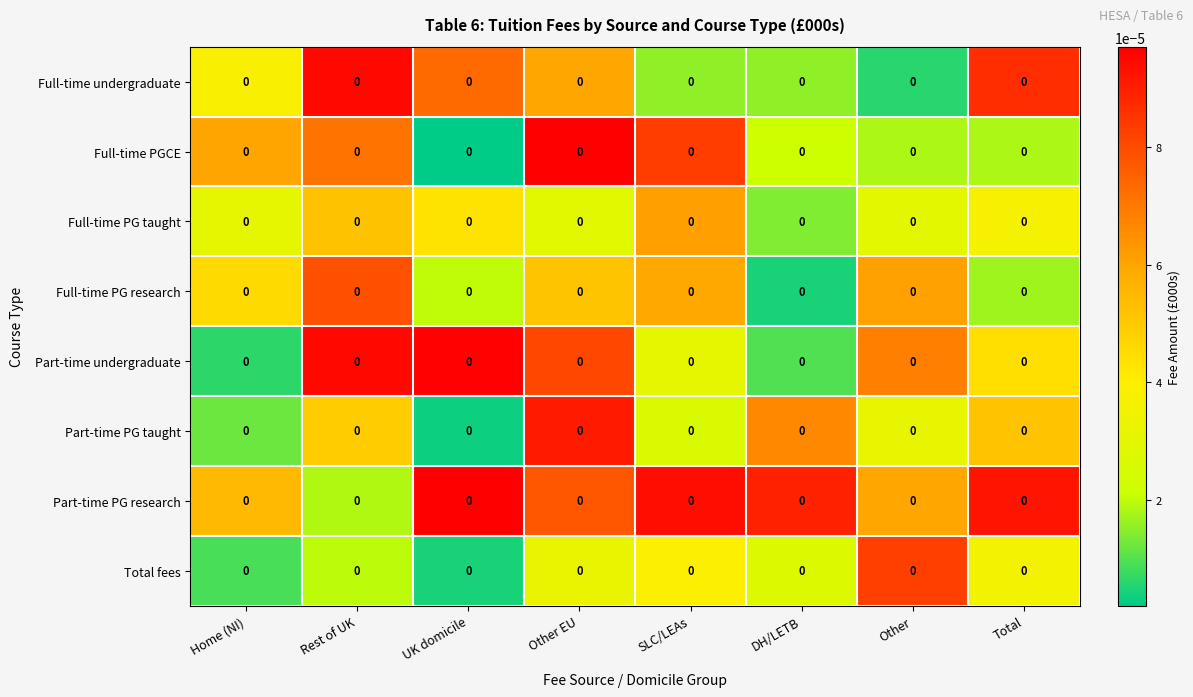

Reading left to right, extract all data points from this chart.

Full-time undergraduate: Home (NI)=0.0	Rest of UK=0.0	UK domicile=0.0	Other EU=0.0	SLC/LEAs=0.0	DH/LETB=0.0	Other=0.0	Total=0.0
Full-time PGCE: Home (NI)=0.0	Rest of UK=0.0	UK domicile=0.0	Other EU=0.0	SLC/LEAs=0.0	DH/LETB=0.0	Other=0.0	Total=0.0
Full-time PG taught: Home (NI)=0.0	Rest of UK=0.0	UK domicile=0.0	Other EU=0.0	SLC/LEAs=0.0	DH/LETB=0.0	Other=0.0	Total=0.0
Full-time PG research: Home (NI)=0.0	Rest of UK=0.0	UK domicile=0.0	Other EU=0.0	SLC/LEAs=0.0	DH/LETB=0.0	Other=0.0	Total=0.0
Part-time undergraduate: Home (NI)=0.0	Rest of UK=0.0	UK domicile=0.0	Other EU=0.0	SLC/LEAs=0.0	DH/LETB=0.0	Other=0.0	Total=0.0
Part-time PG taught: Home (NI)=0.0	Rest of UK=0.0	UK domicile=0.0	Other EU=0.0	SLC/LEAs=0.0	DH/LETB=0.0	Other=0.0	Total=0.0
Part-time PG research: Home (NI)=0.0	Rest of UK=0.0	UK domicile=0.0	Other EU=0.0	SLC/LEAs=0.0	DH/LETB=0.0	Other=0.0	Total=0.0
Total fees: Home (NI)=0.0	Rest of UK=0.0	UK domicile=0.0	Other EU=0.0	SLC/LEAs=0.0	DH/LETB=0.0	Other=0.0	Total=0.0